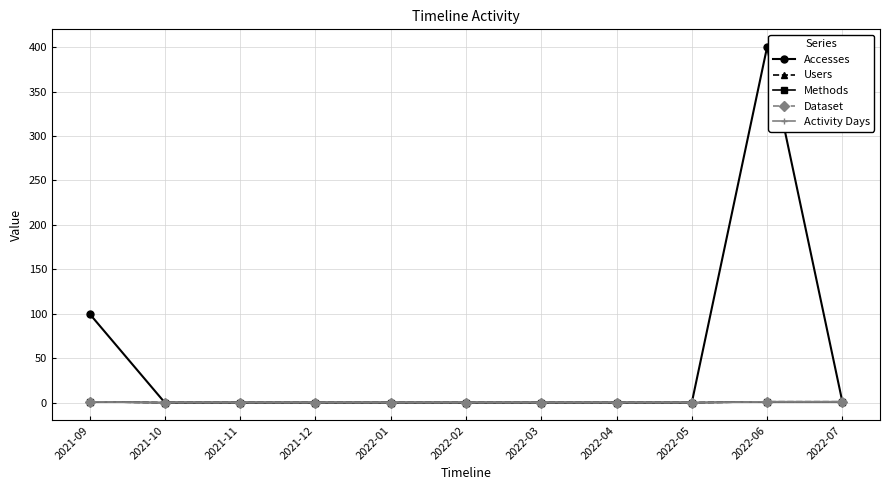

Is this an area chart (filled region under the line)?

No